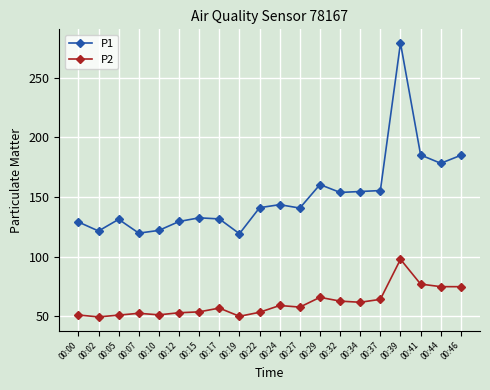

Rank the series by their average value, from highest to lowest.

P1, P2